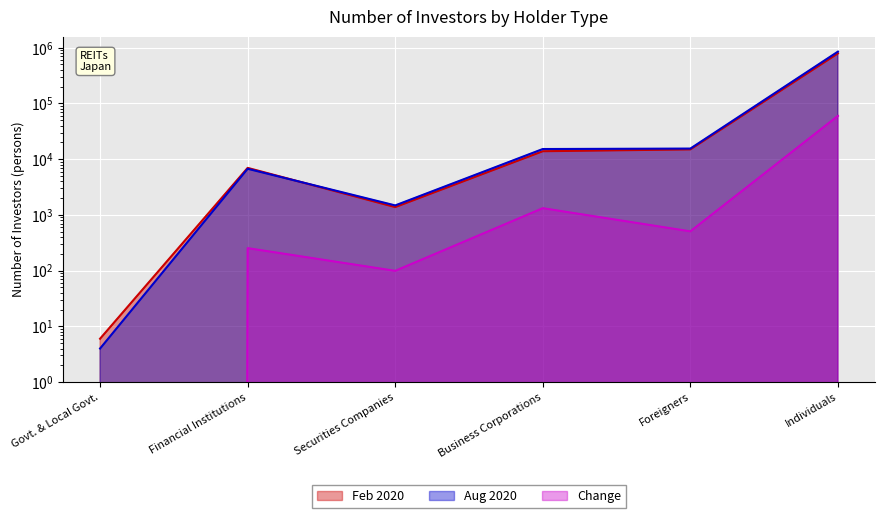

What is the label of the 1st point from the left?

Govt. & Local Govt.